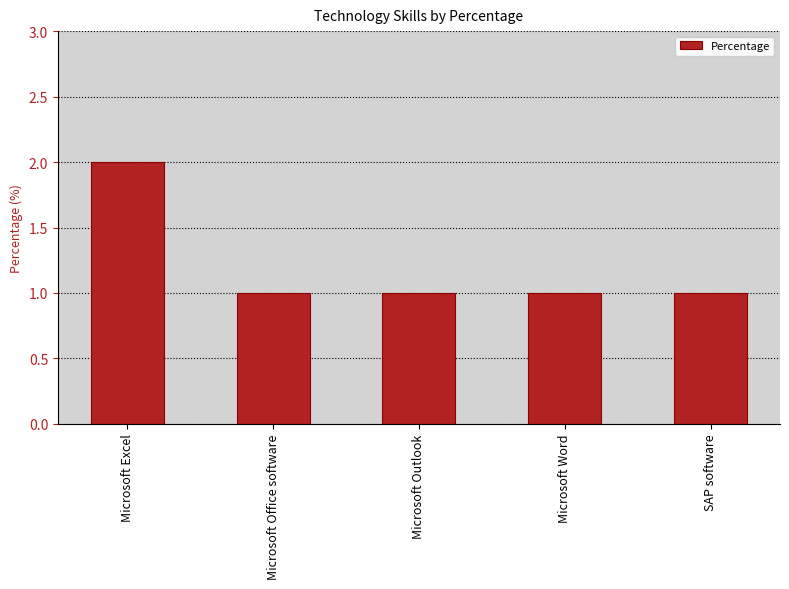

Which label corresponds to the largest value in the chart?

Microsoft Excel